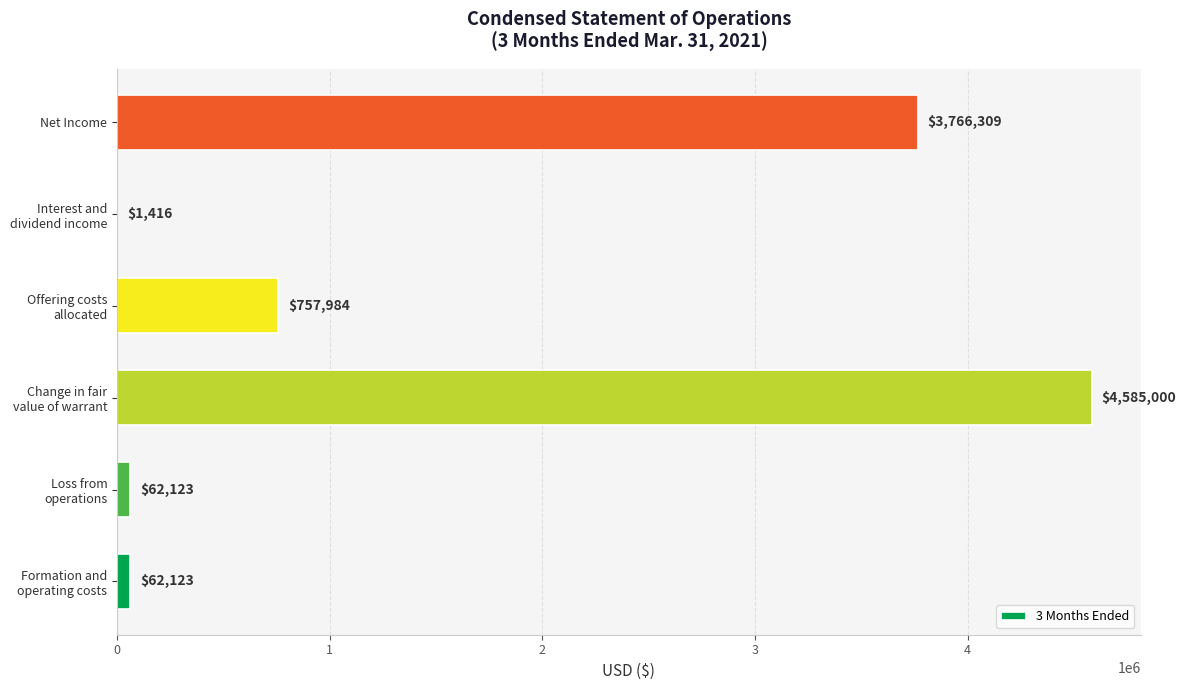

Are the bars horizontal?

Yes